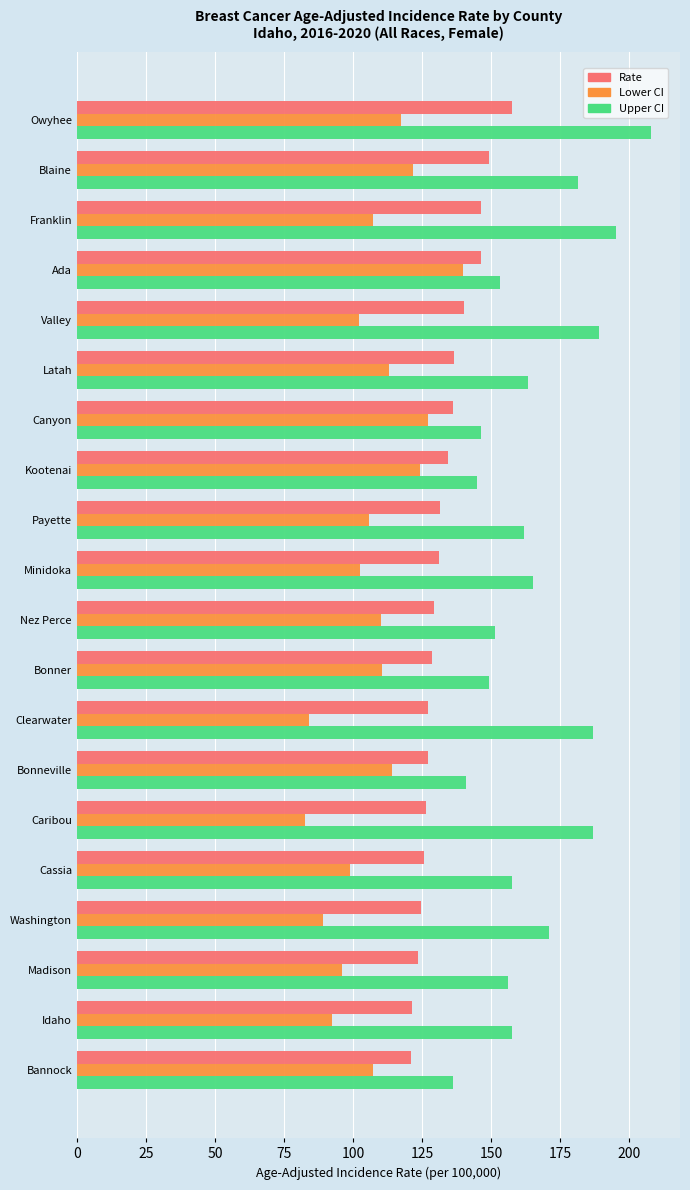

At Clearwater, list the series in order from largest to smallest.

Upper CI, Rate, Lower CI